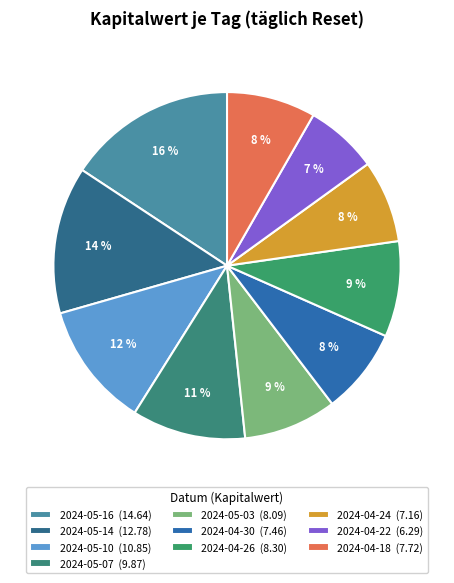

Which category has the smallest portion of the pie?

2024-04-22 (6.29)